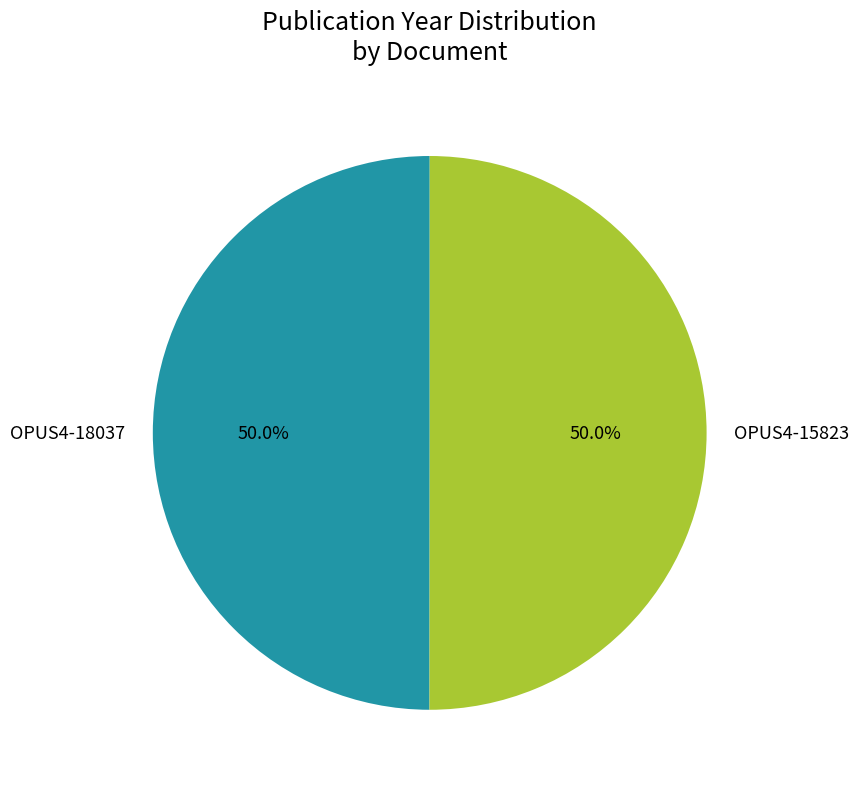

Combined, do OPUS4-15823 and OPUS4-18037 account for over 50%?

Yes